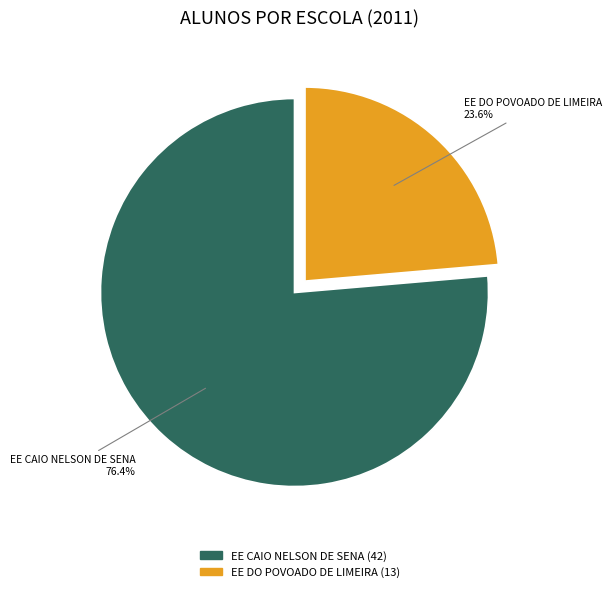

Which slice is the largest?

EE CAIO NELSON DE SENA